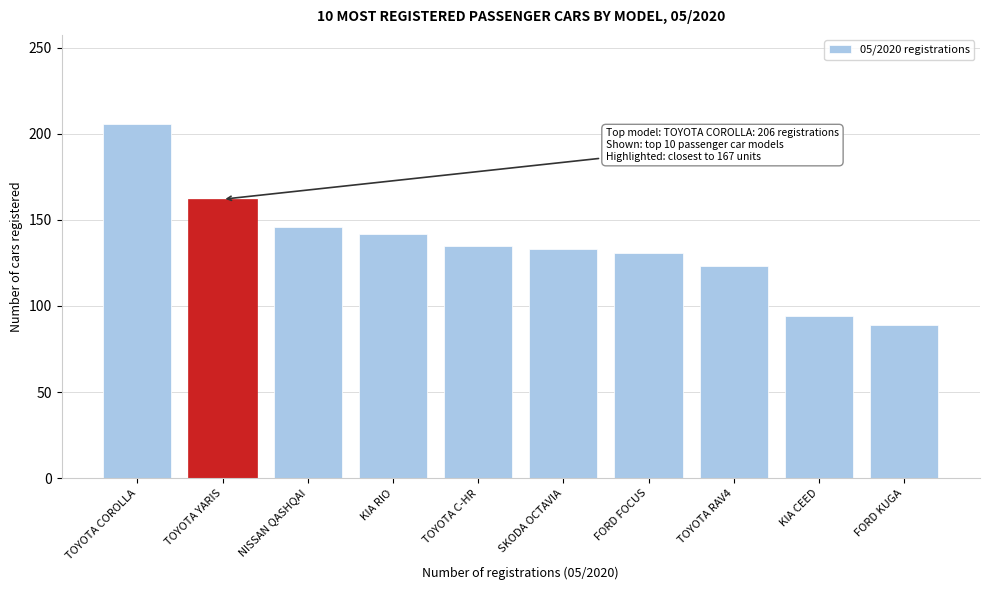

Reading left to right, transcribe all the data shown in this chart.

TOYOTA COROLLA=206	TOYOTA YARIS=162	NISSAN QASHQAI=146	KIA RIO=142	TOYOTA C-HR=135	SKODA OCTAVIA=133	FORD FOCUS=131	TOYOTA RAV4=123	KIA CEED=94	FORD KUGA=89